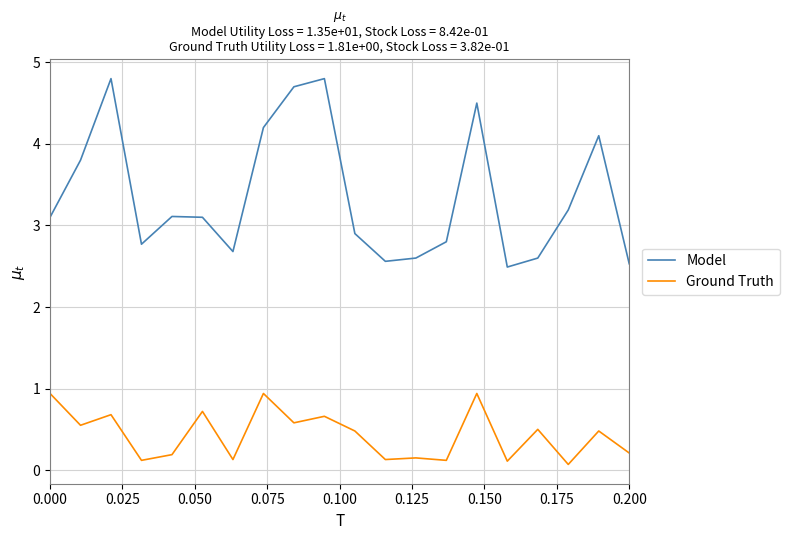

What is the difference between the second highest and minimum values in the Ground Truth series?

0.9